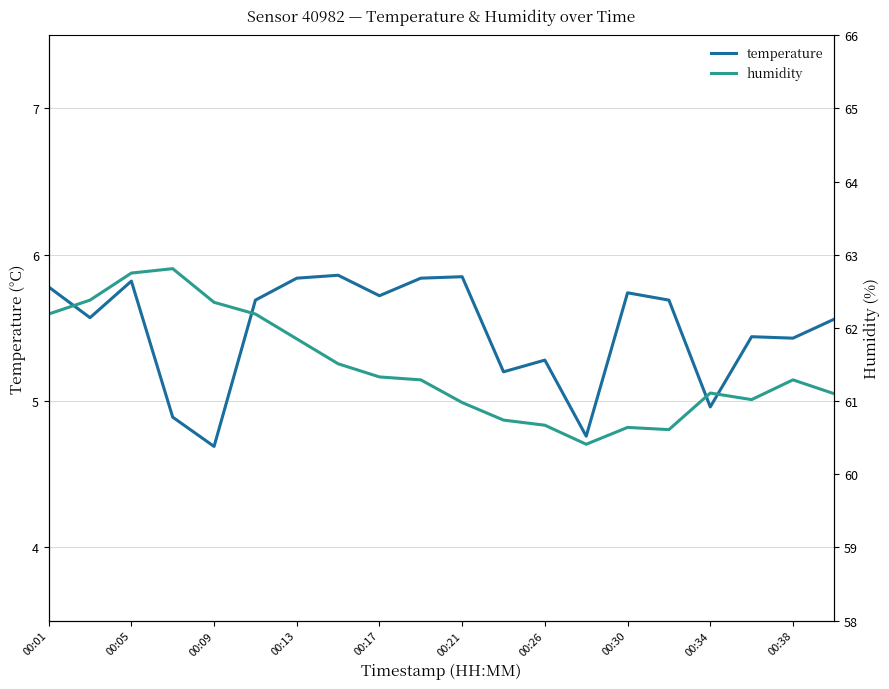

Where does the temperature series first go above 5?

00:01